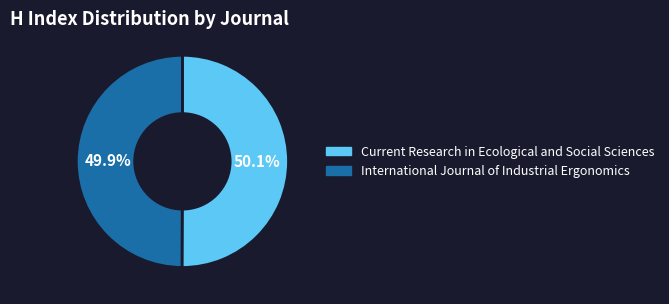

How many segments does this pie chart have?

2